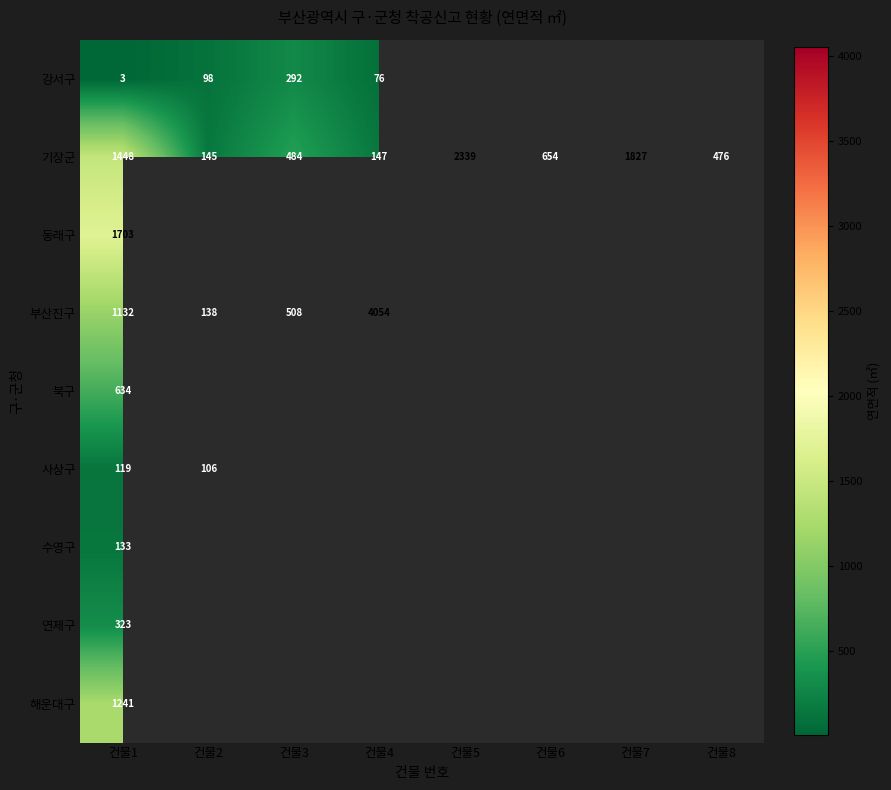

Where is 기장군 nearest to the value 1242?

건물1